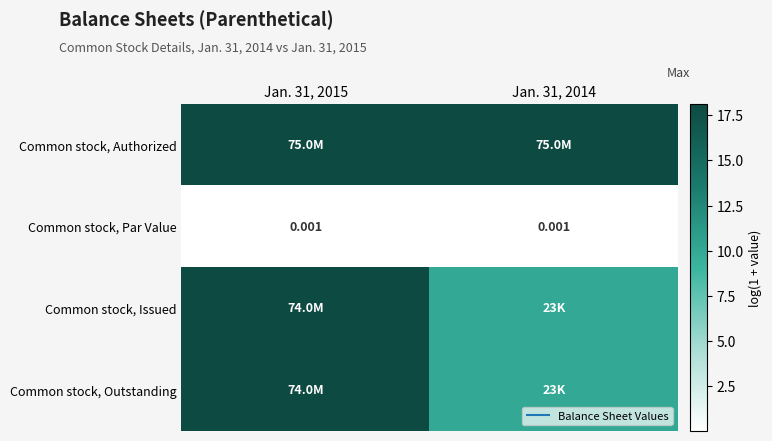

Is it true that Common stock, Issued equals 10.0 at Jan. 31, 2014?

True